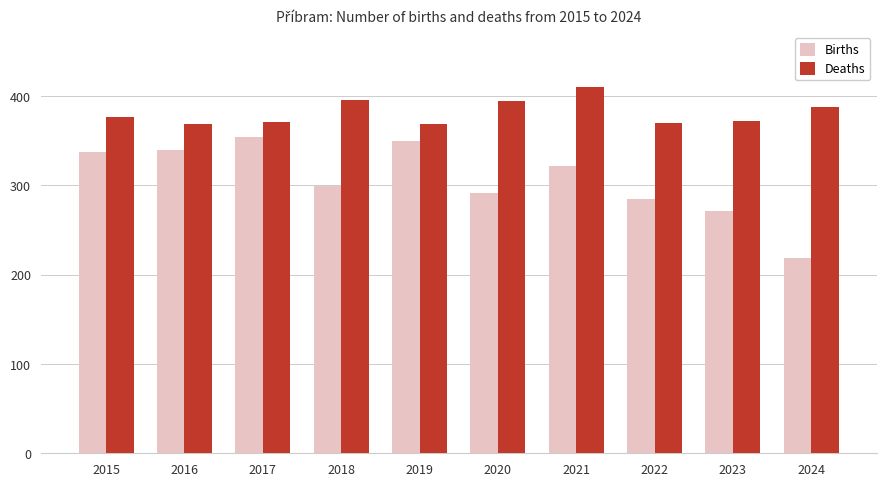

The value of Deaths at 2018 is 395. True or false?

True